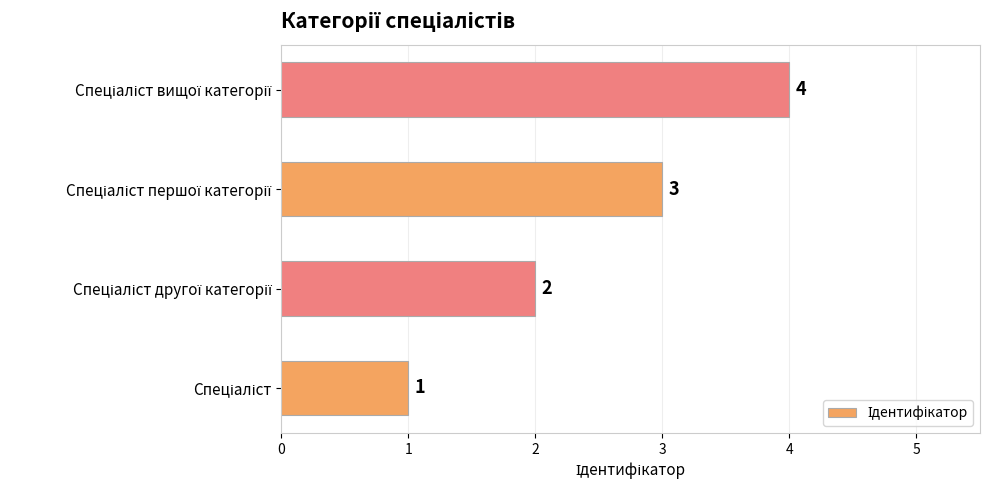

What is the sum of all values?

10